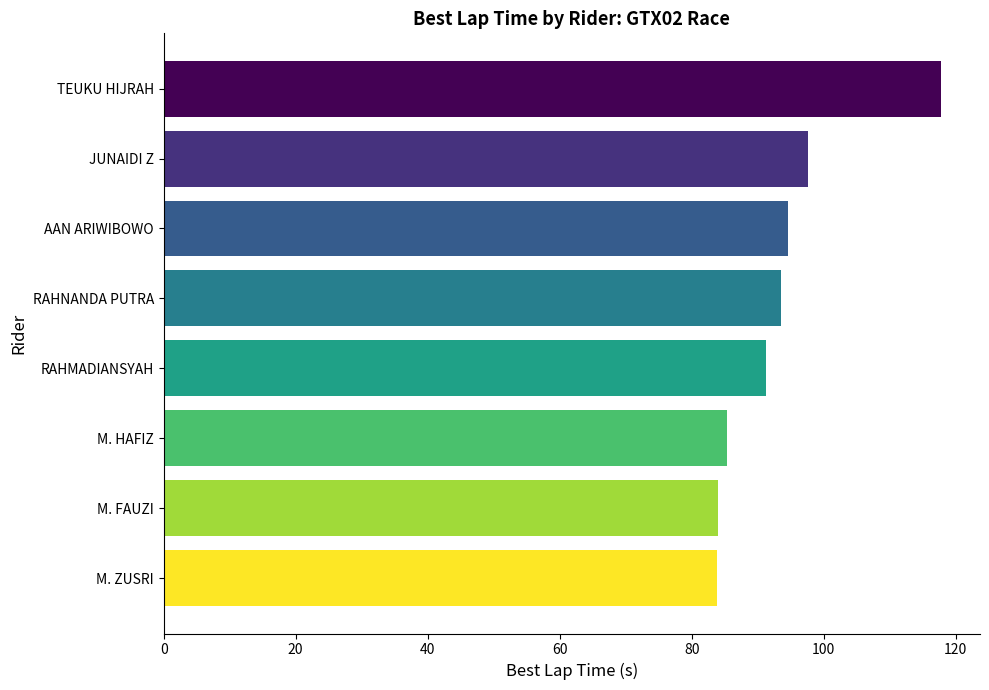

What is the difference between the maximum and minimum values?

34.0